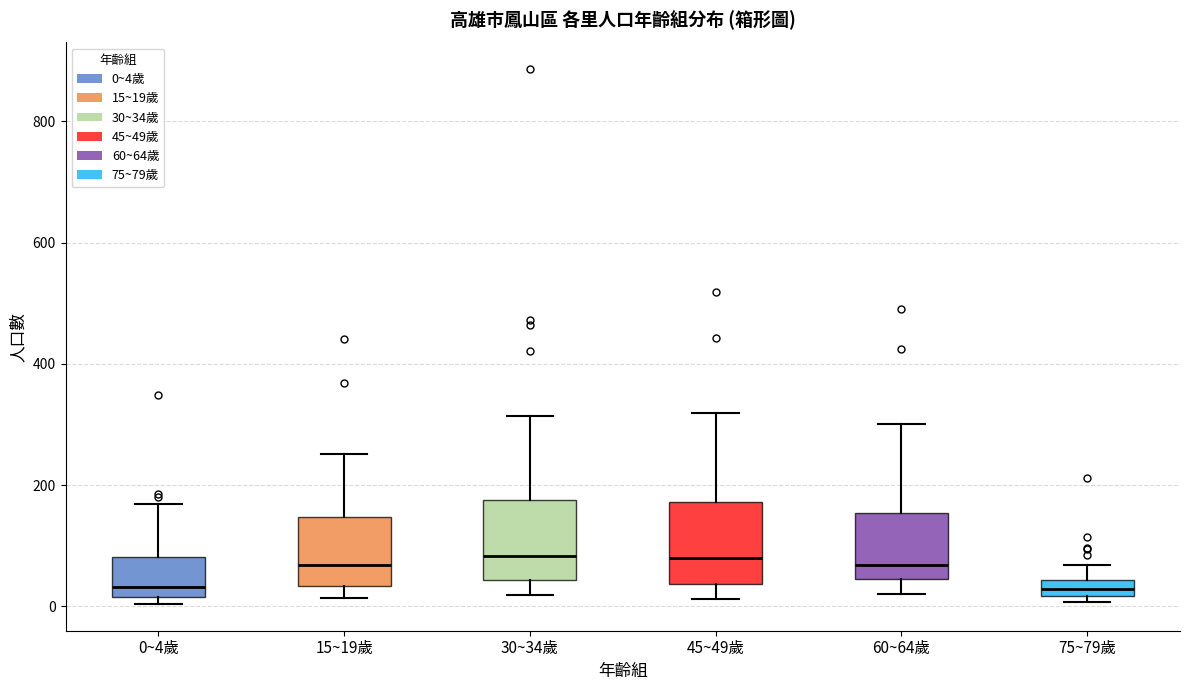

Where is the lower edge of the box for 60~64歲 on the y-axis? The values are not printed on the chart, so give them approximately, as read against the axis.

40